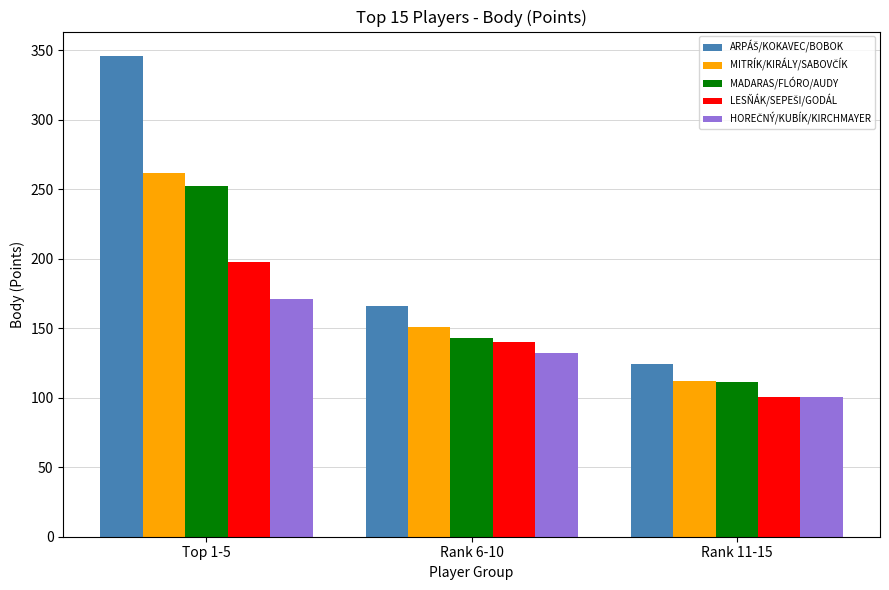

What is the difference between the MADARAS/FLÓRO/AUDY values at Top 1-5 and Rank 6-10?

109.3